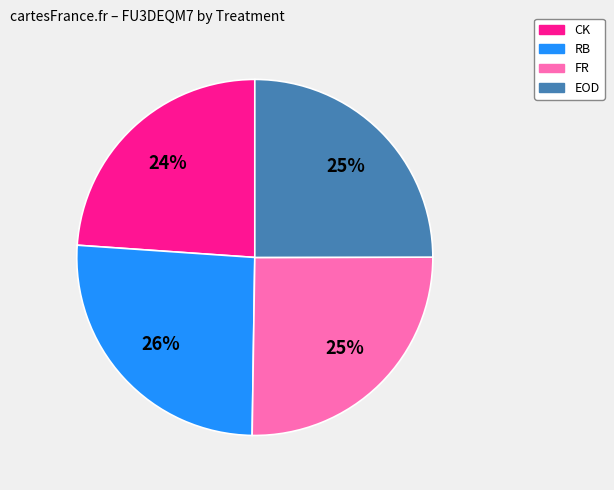

To the nearest percent, what is the difference between the largest and smallest slice percentages?

2%